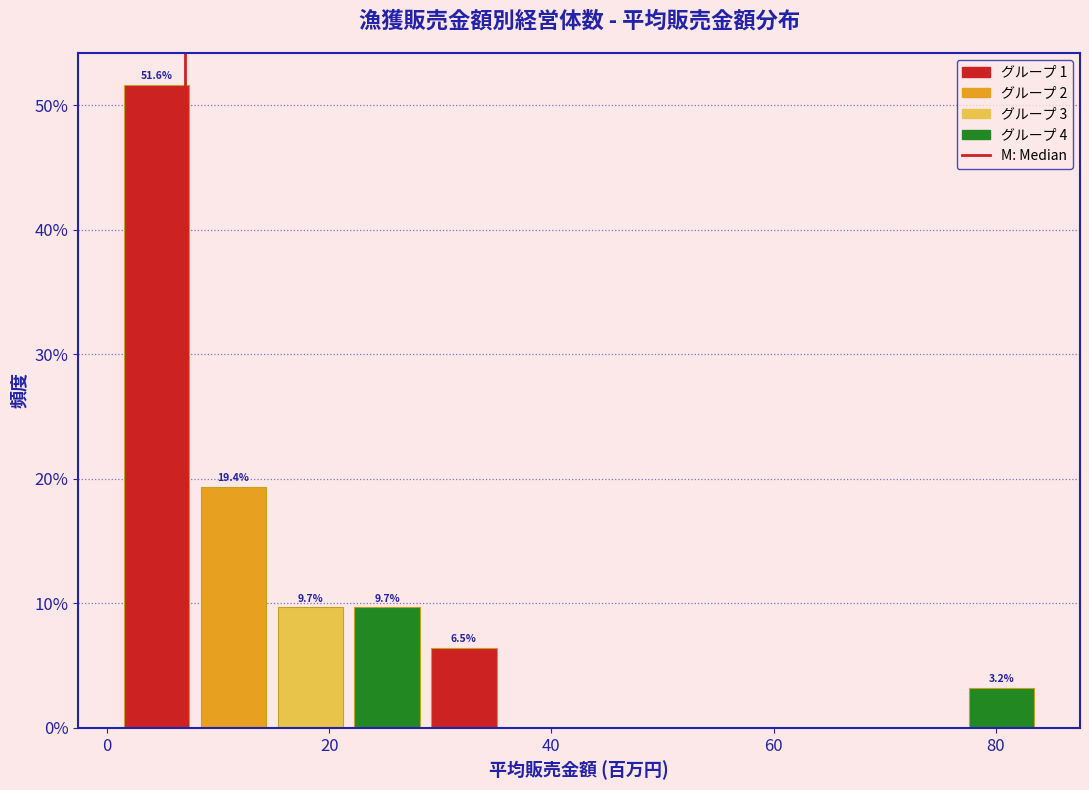

Around what value on the x-axis is the tallest bar? Give the approximate position of its centre, as read against the axis.

4